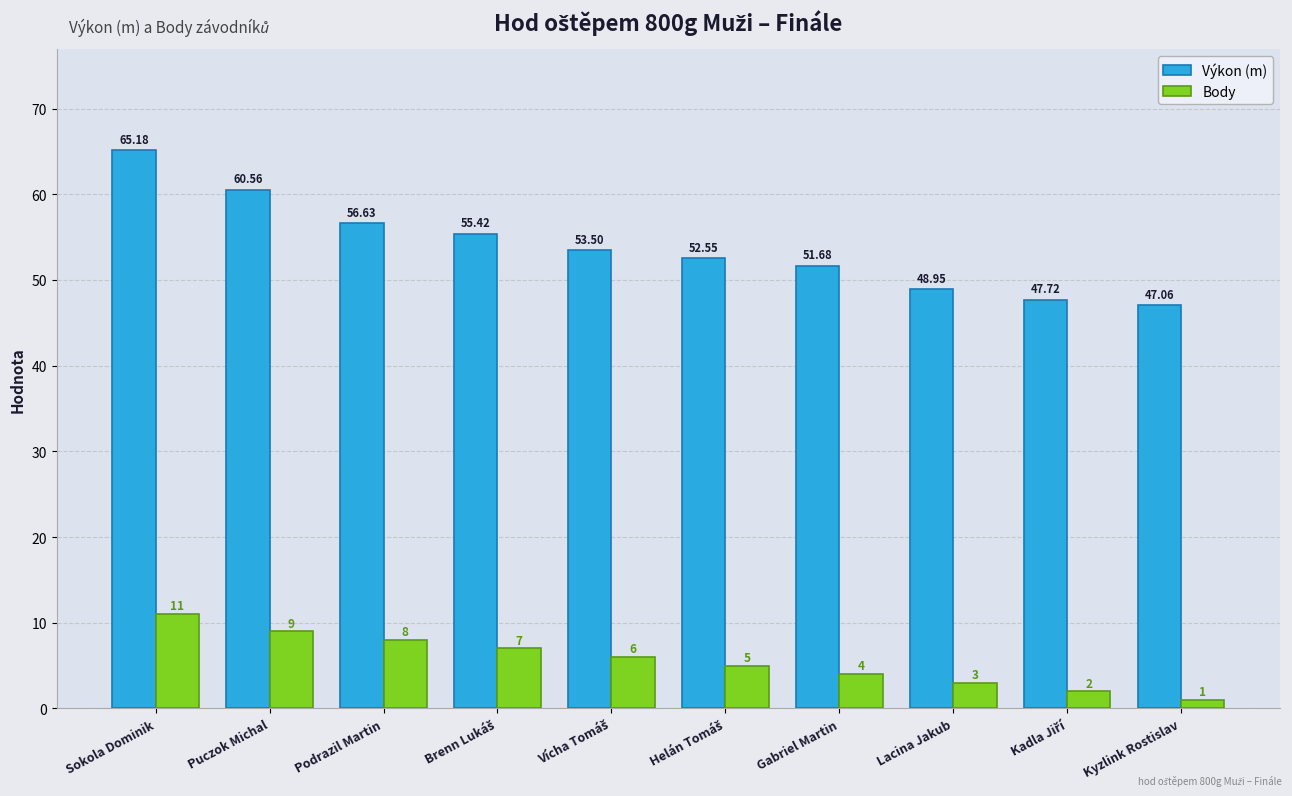

Rank the series by their maximum value, from highest to lowest.

Výkon (m), Body